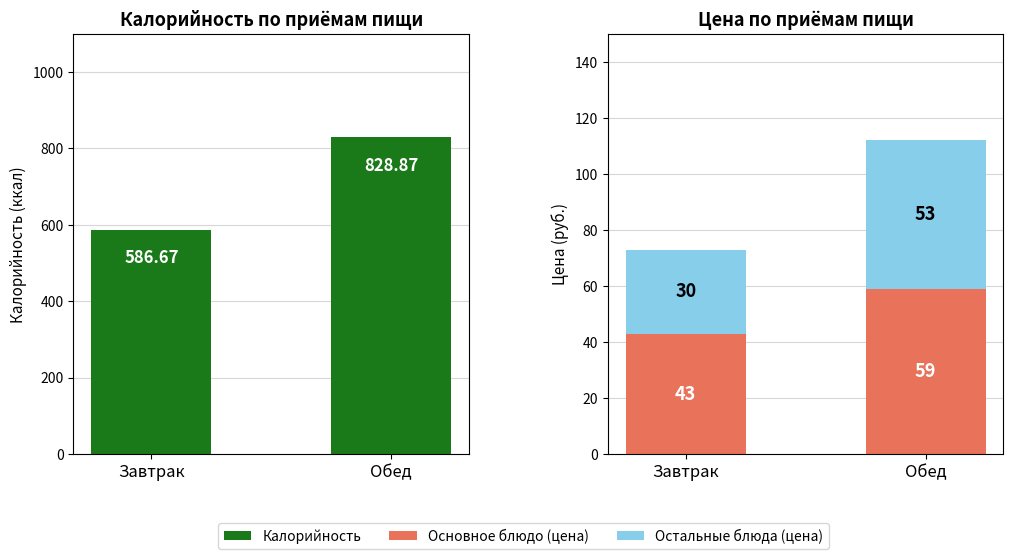

Rank the series at Обед from lowest to highest value.

Остальные блюда (цена), Основное блюдо (цена), Калорийность